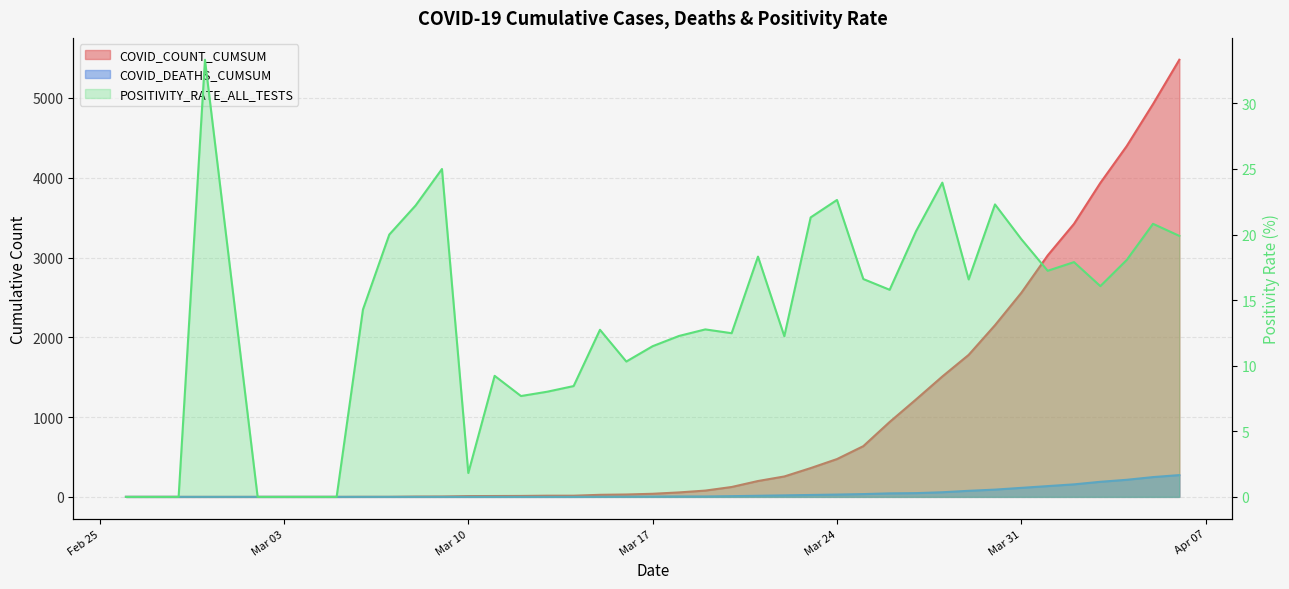

Reading left to right, extract all data points from this chart.

COVID_COUNT_CUMSUM: 0.0	0.0	0.0	0.0	0.0	0.0	0.0	0.0	1.0	1.0	4.0	5.0	10.0	11.0	12.0	15.0	15.0	26.0	30.0	39.0	56.0	79.0	124.0	199.0	256.0	361.0	474.0	636.0	939.0	1221.0	1509.0	1780.0	2152.0	2558.0	3026.0	3422.0	3935.0	4396.0	4923.0	5479.0
COVID_DEATHS_CUMSUM: 0.0	0.0	0.0	0.0	0.0	0.0	0.0	0.0	0.0	0.0	0.0	0.0	0.0	0.0	0.0	0.0	0.0	1.0	2.0	4.0	5.0	5.0	9.0	14.0	19.0	24.0	29.0	35.0	44.0	47.0	58.0	76.0	91.0	113.0	135.0	157.0	189.0	214.0	248.0	273.0
POSITIVITY_RATE_ALL_TESTS: 0.0	0.0	0.0	33.3	0.0	0.0	0.0	0.0	14.3	20.0	22.2	25.0	1.8	9.2	7.7	8.0	8.4	12.7	10.3	11.5	12.3	12.8	12.5	18.3	12.2	21.3	22.6	16.6	15.8	20.2	24.0	16.6	22.3	19.6	17.2	17.9	16.1	18.1	20.8	19.9